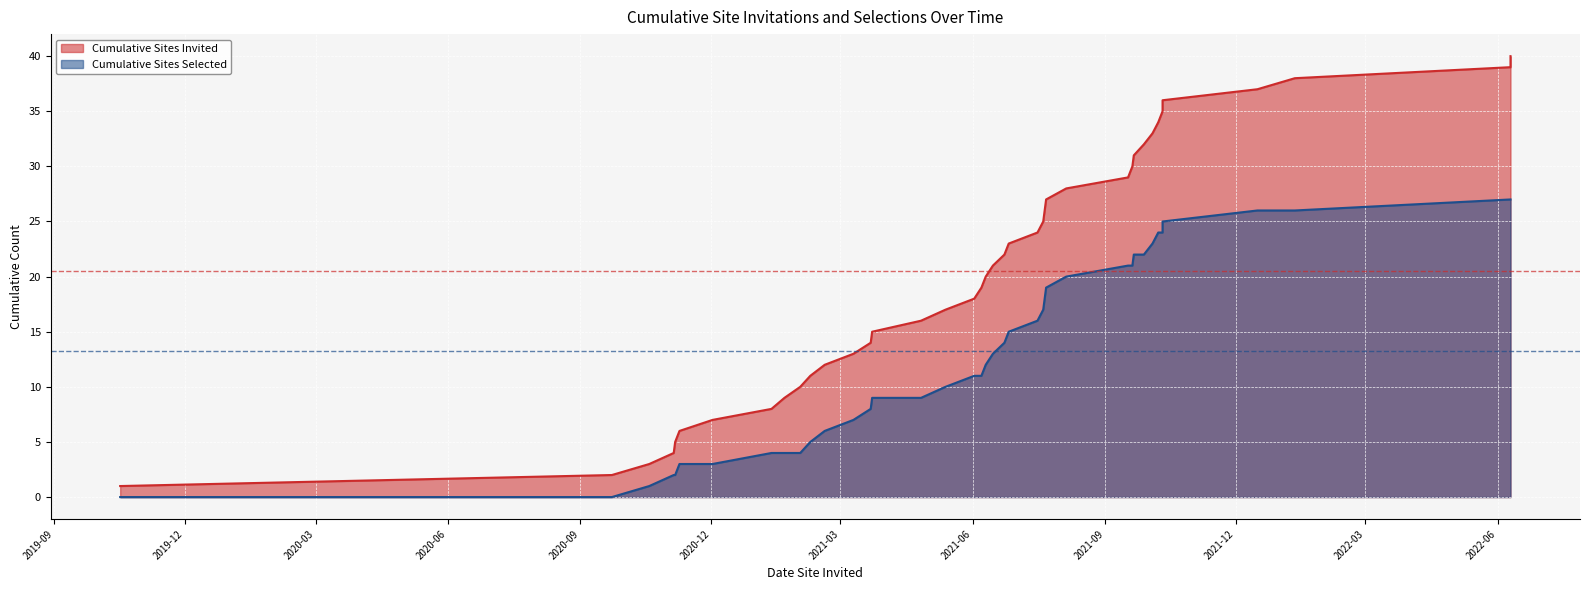

Is it true that Cumulative Sites Selected equals 19 at 2021-07-22?

True